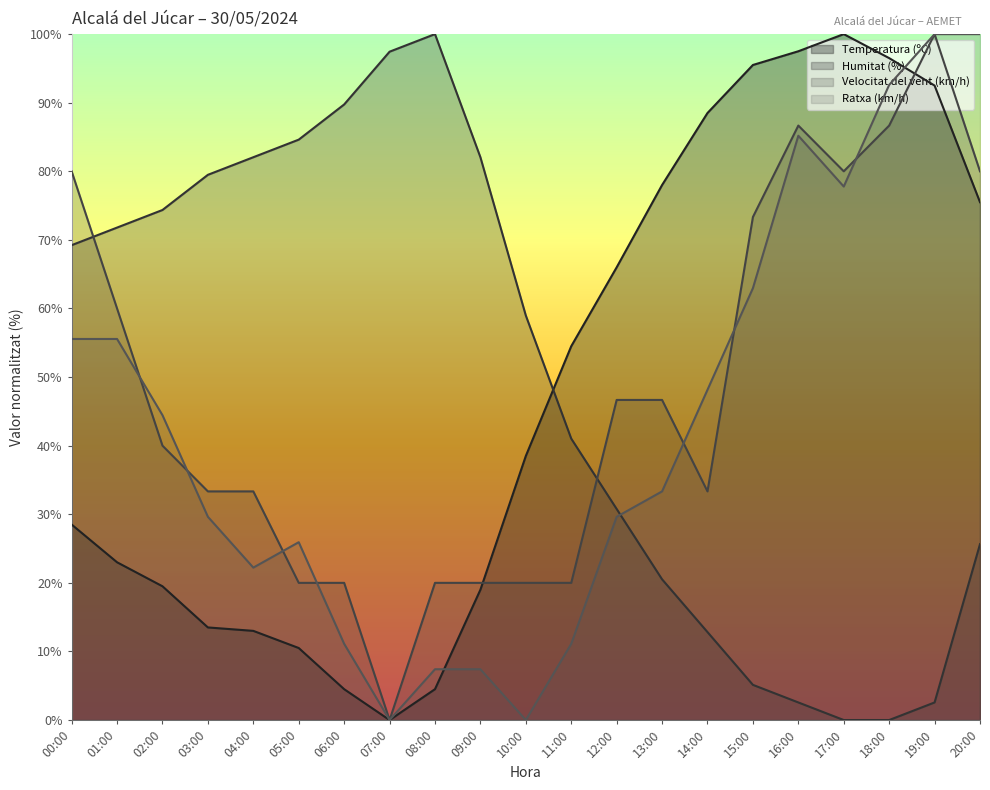

Which category has the highest value in the Velocitat del vent (km/h) series?

19:00